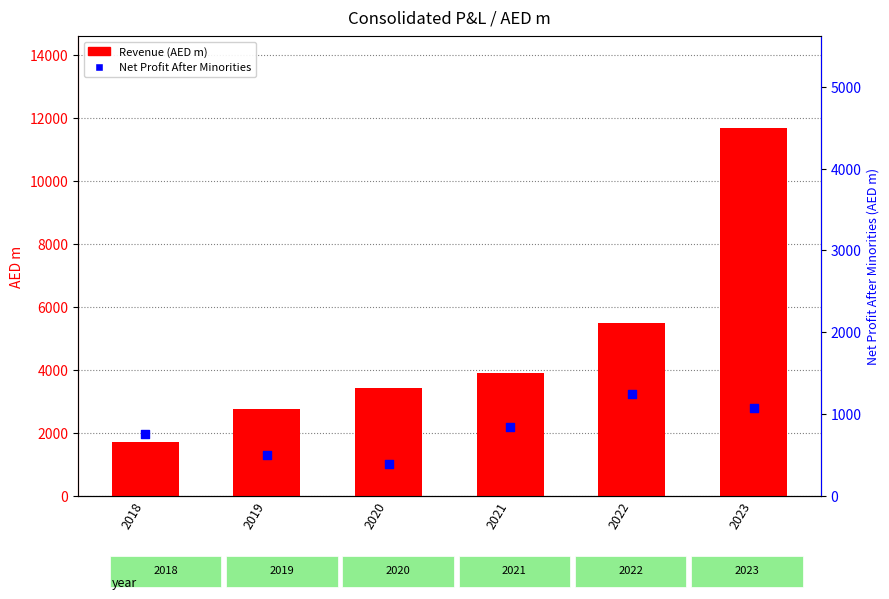

At which category is the sum across all series the highest?

2023